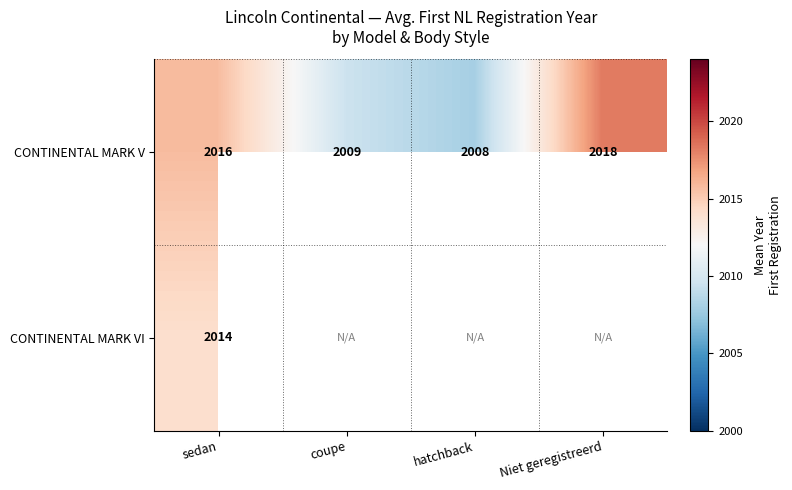

Rank the categories by CONTINENTAL MARK V value from lowest to highest.

hatchback, coupe, sedan, Niet geregistreerd